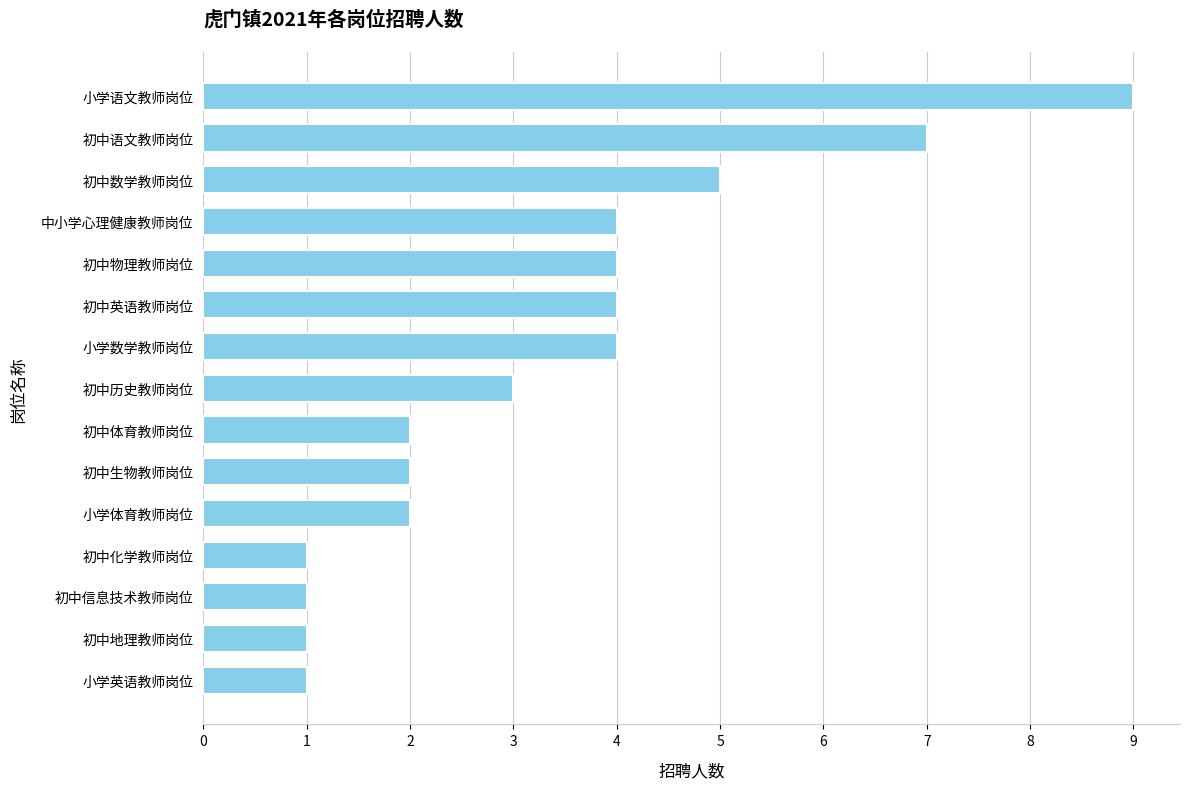

The value at 初中生物教师岗位 is 1. True or false?

False